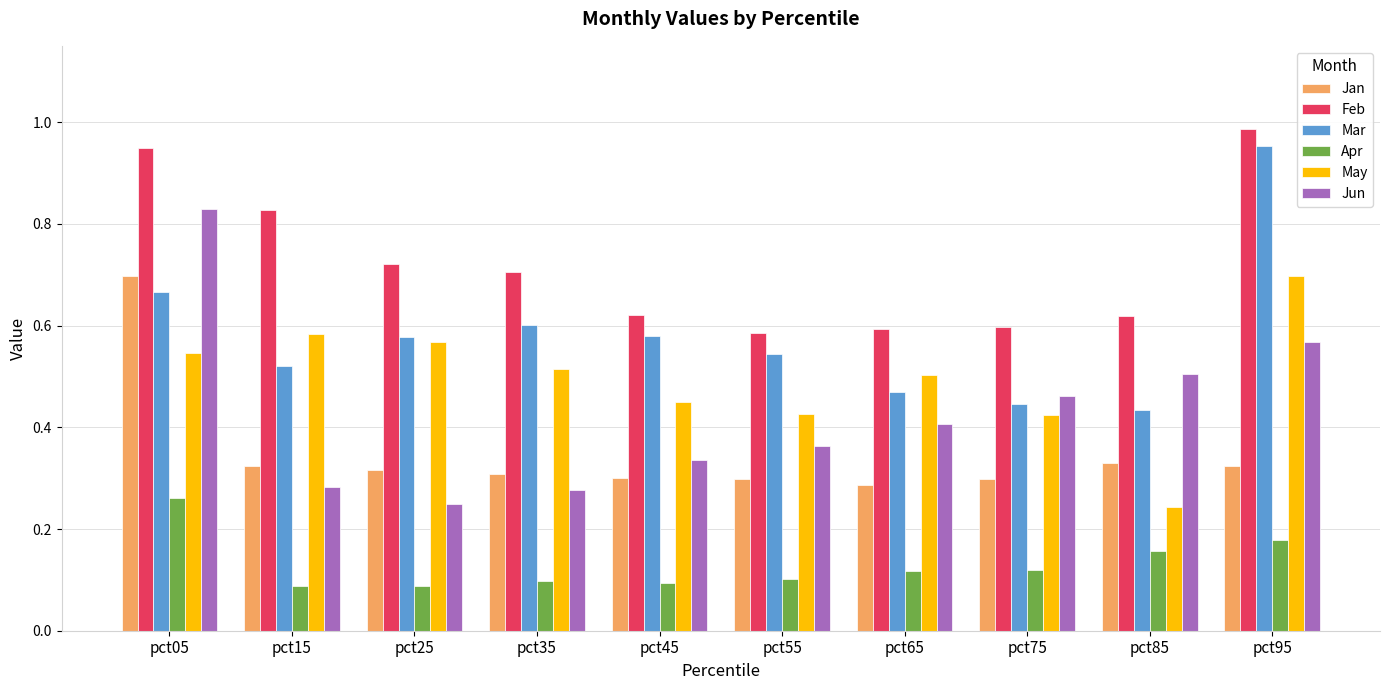

At which label does May reach its peak?

pct95